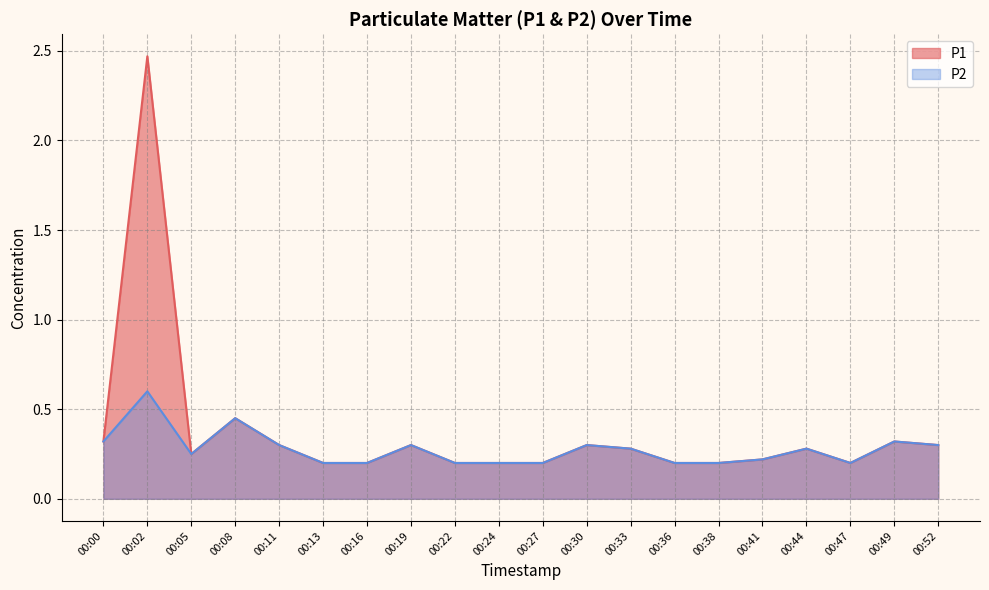

Between 00:36 and 00:27, which is larger?

00:36